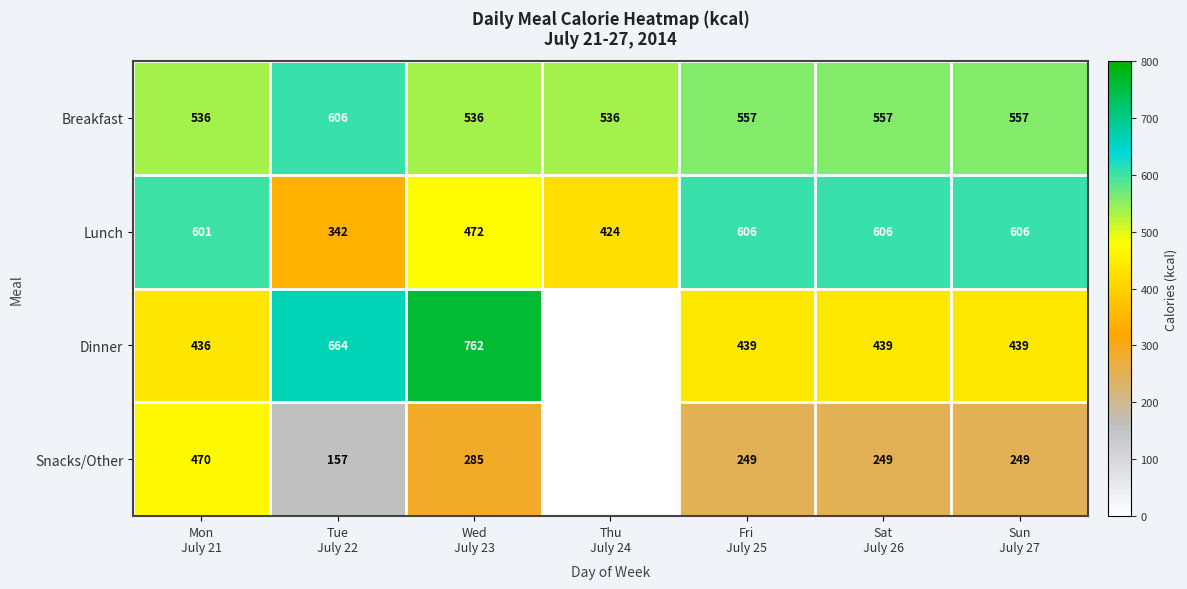

How many values in the Lunch series are below 601?

3